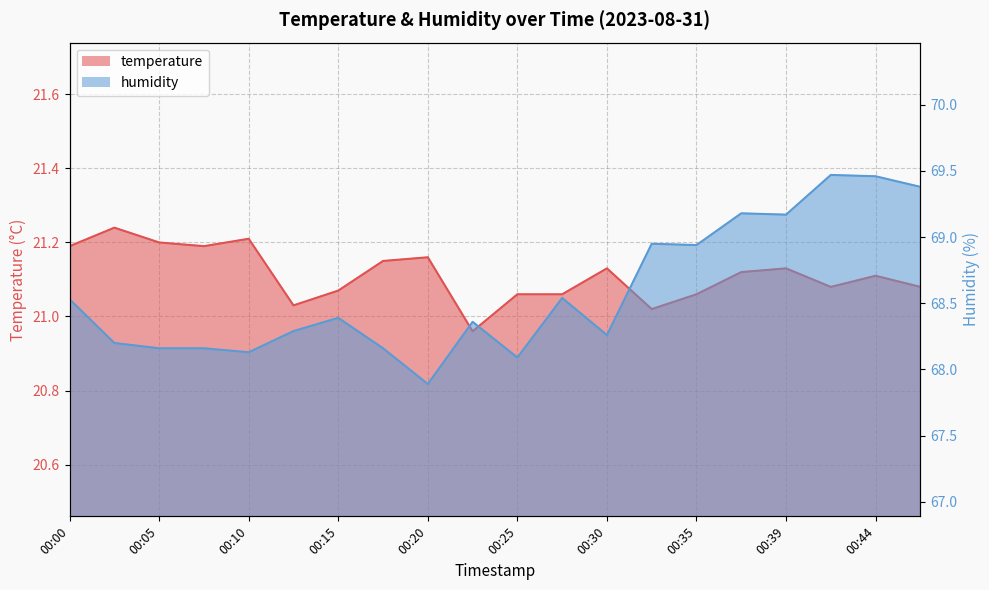

What is the highest value of the temperature series?

21.2